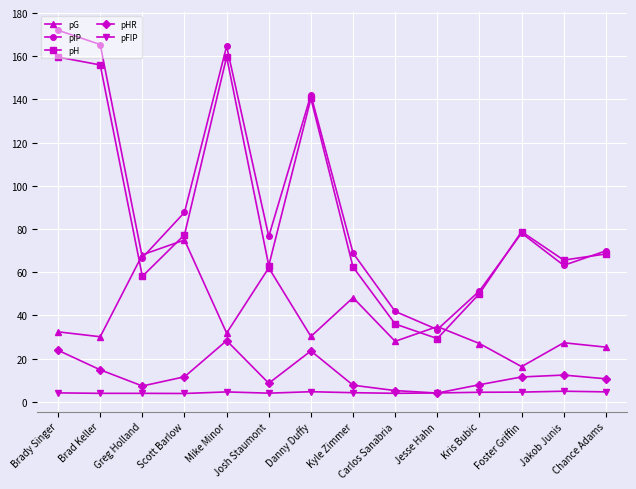

What is the label of the 9th point from the right?

Josh Staumont